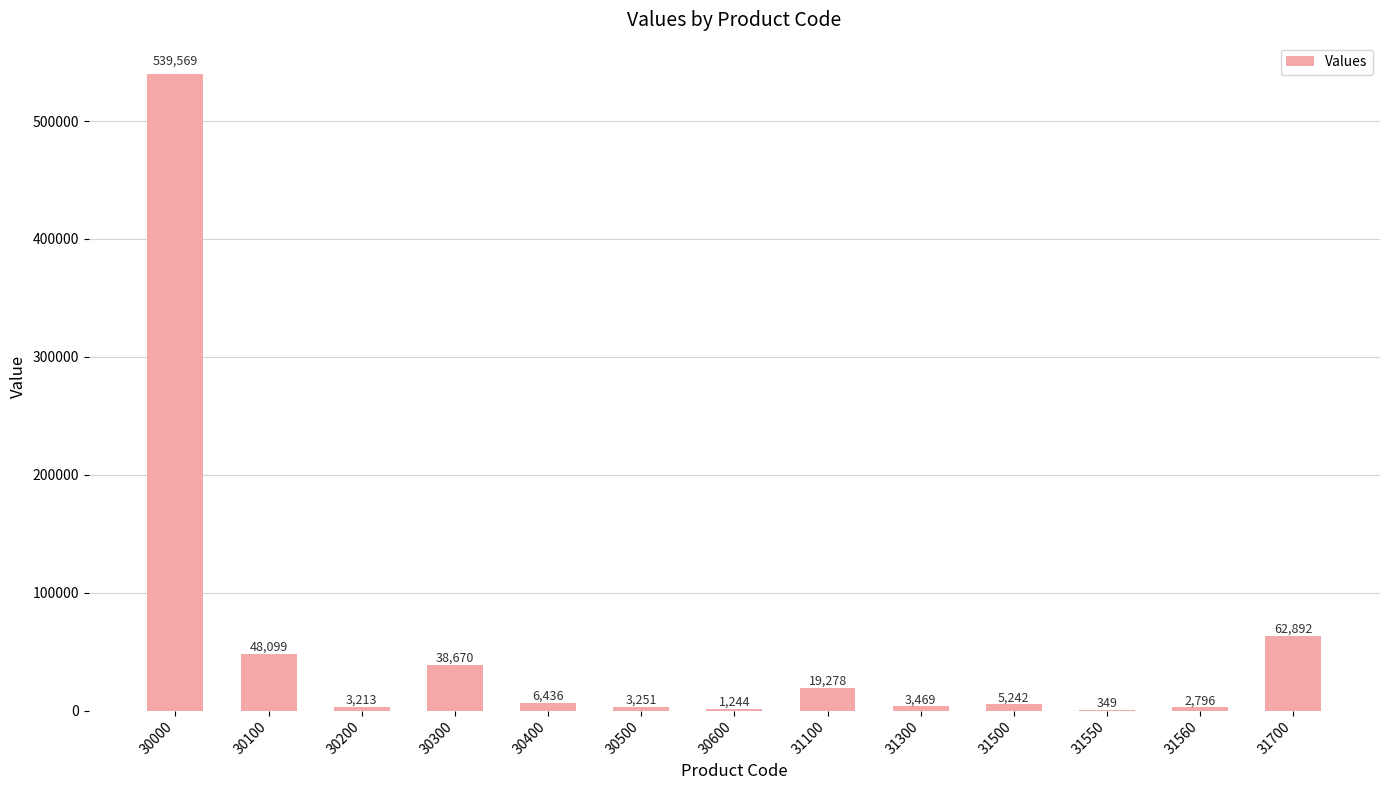

What is the ratio of the value at 30100 to the value at 30300?

1.2